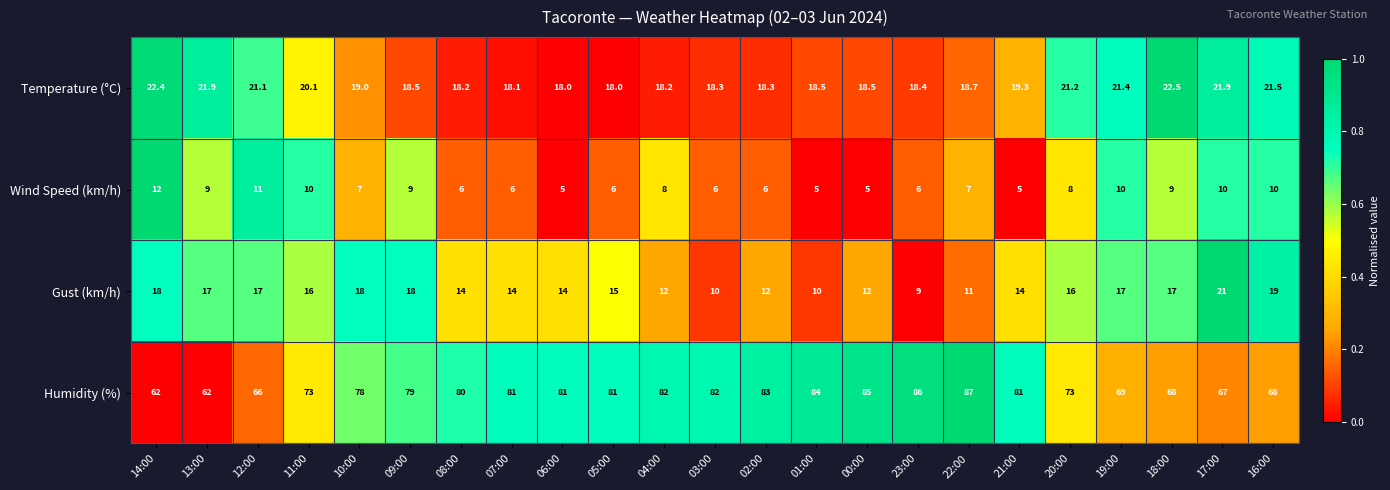

The value of Wind Speed (km/h) at 11:00 is 10.0. True or false?

True